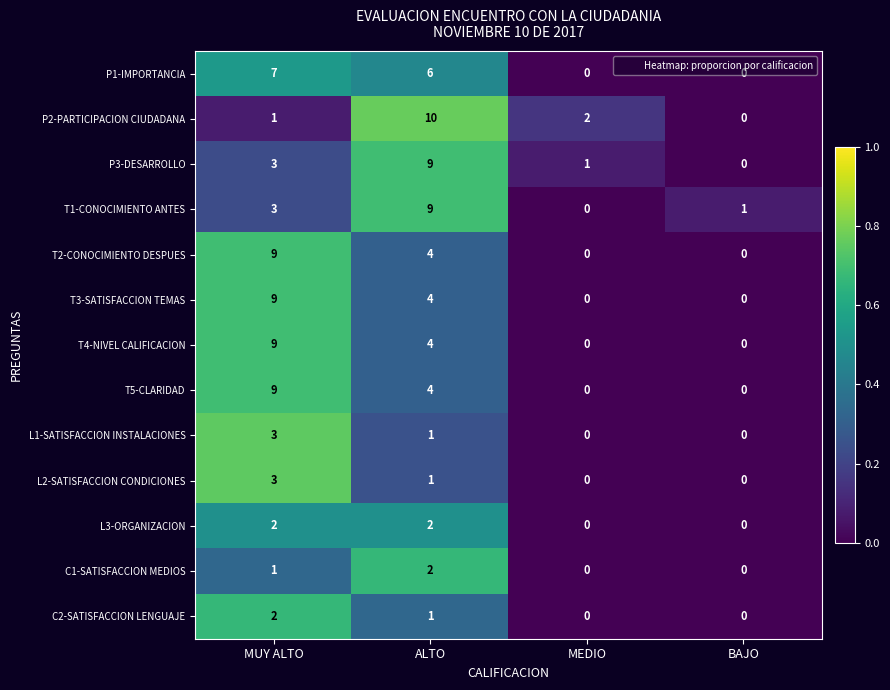

How many L2-SATISFACCION CONDICIONES values are between 0 and 3?

4